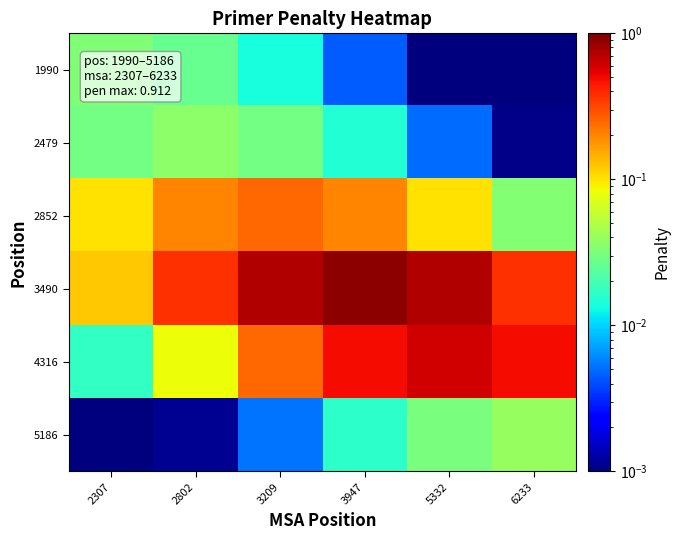

Rank the series by their maximum value, from highest to lowest.

3490, 4316, 2852, 5186, 2479, 1990